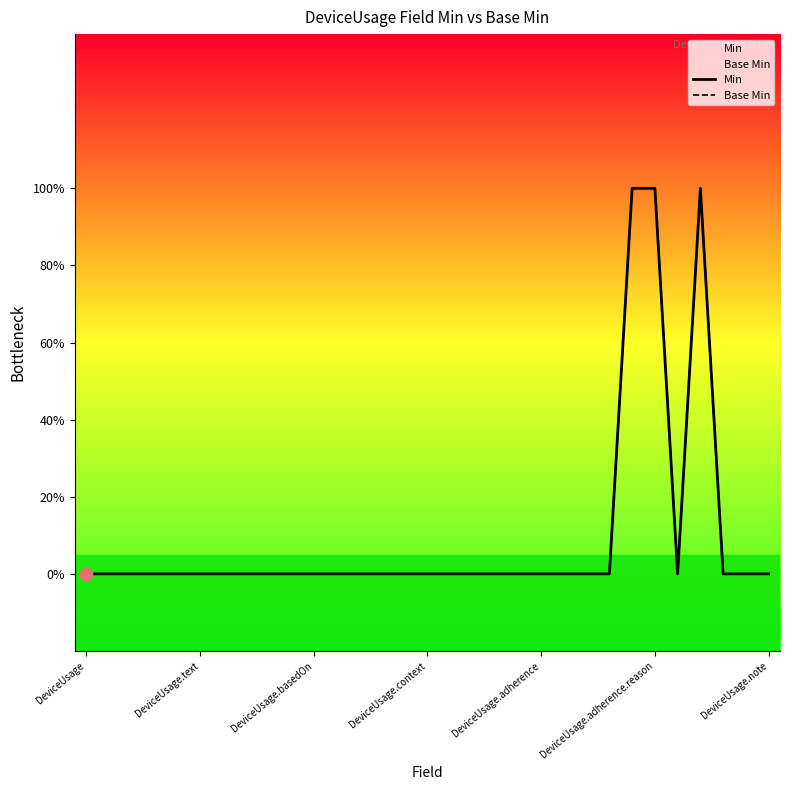

Which series has the largest total across all categories?

Min